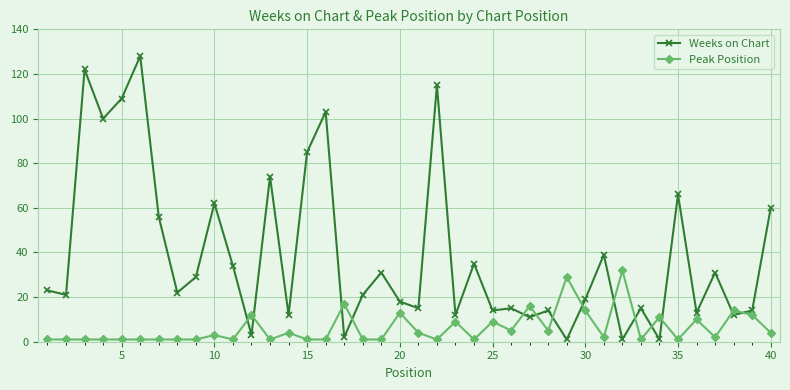

Count the number of data series in this chart.

2